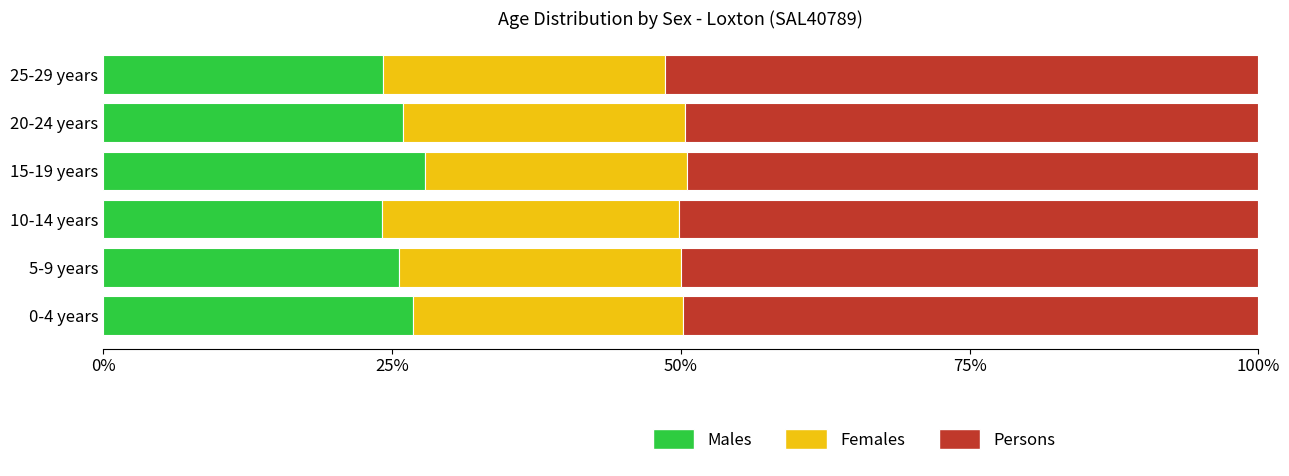

The Males series shows 17.3 at 20-24 years. True or false?

False